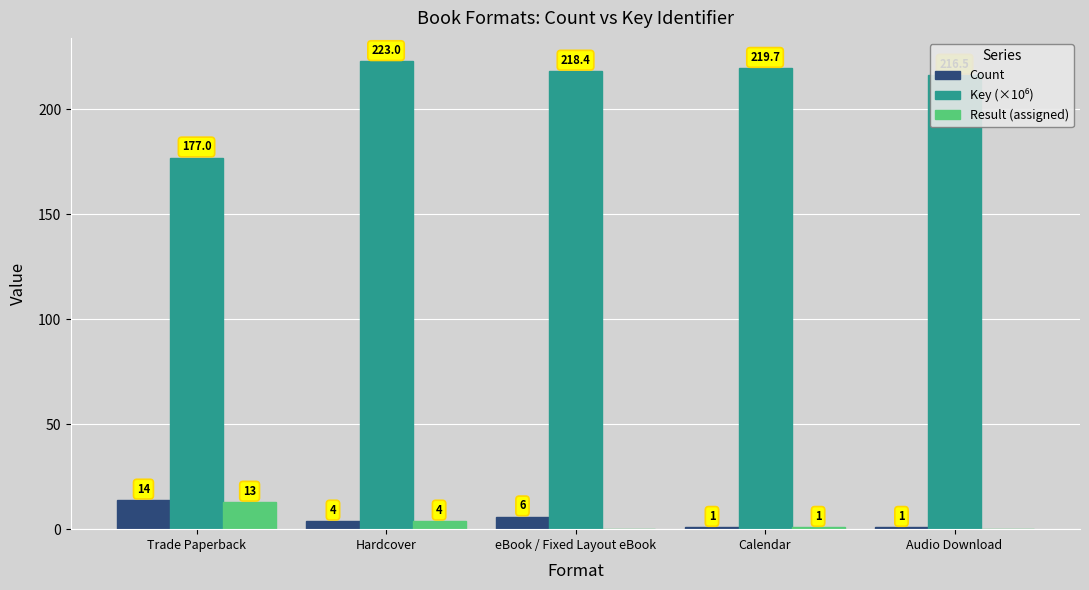

At which label is Count closest to 7?

eBook / Fixed Layout eBook